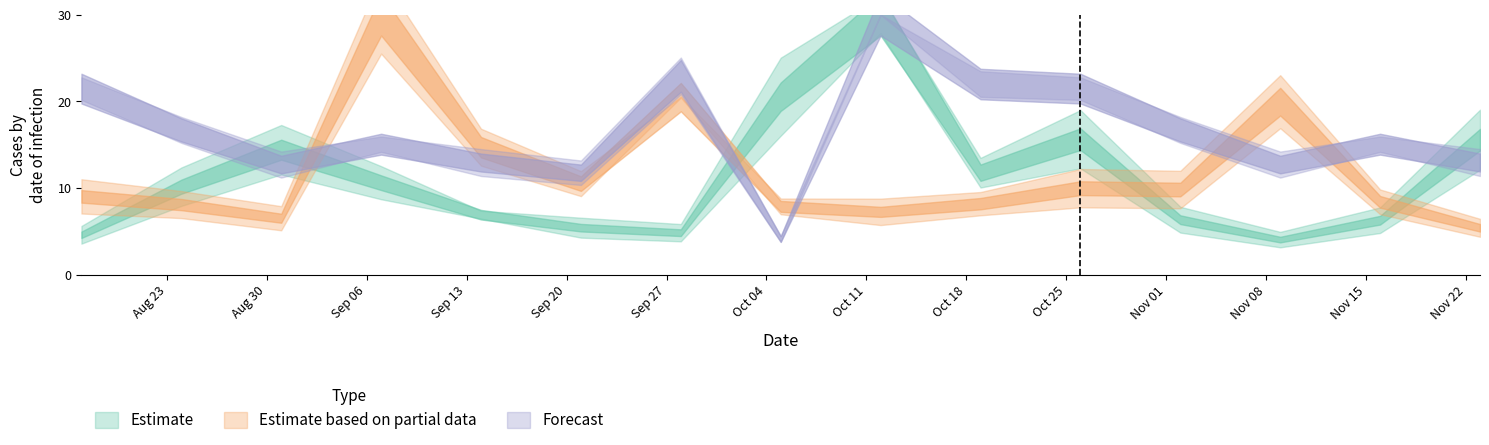

Is it true that Forecast equals 0.7 at 2021-10-26?

False